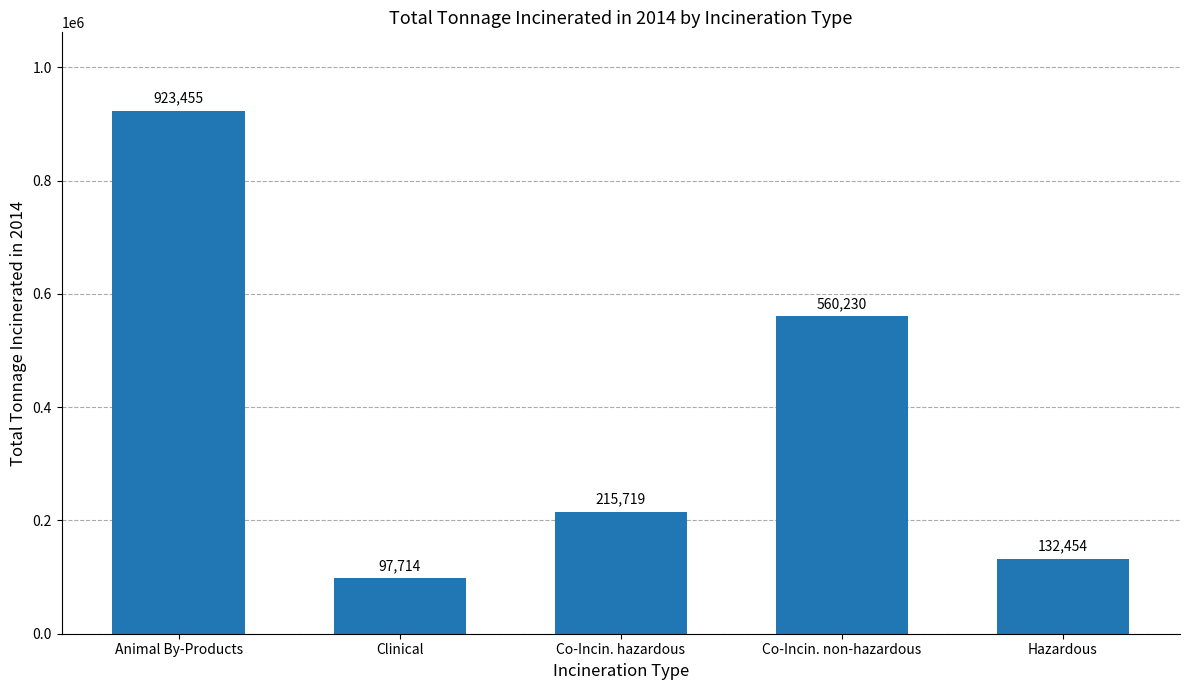

What position from the right is Co-Incin. hazardous?

3